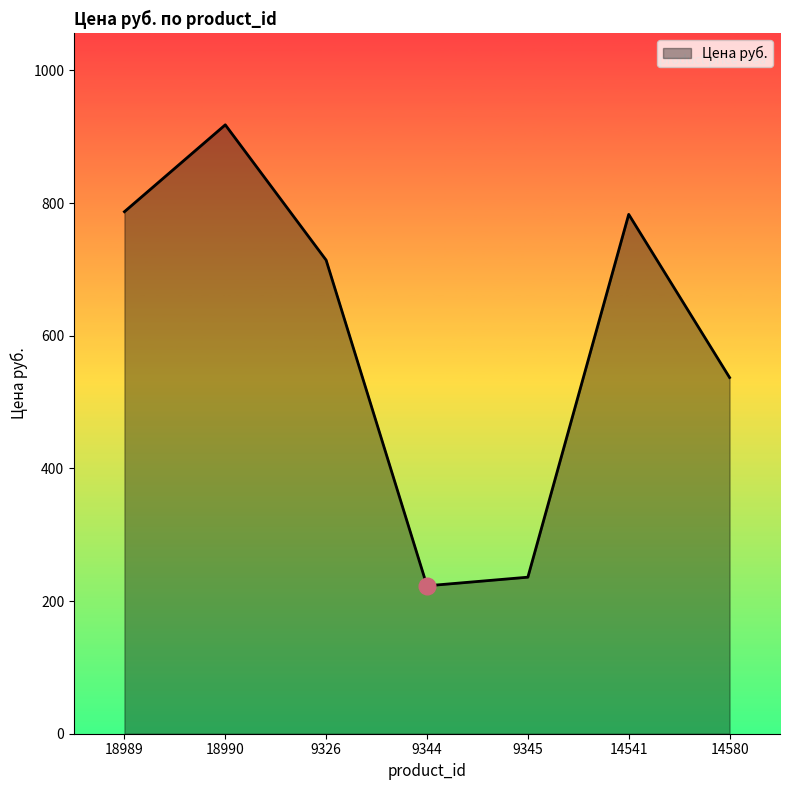

What is the smallest value displayed?

223